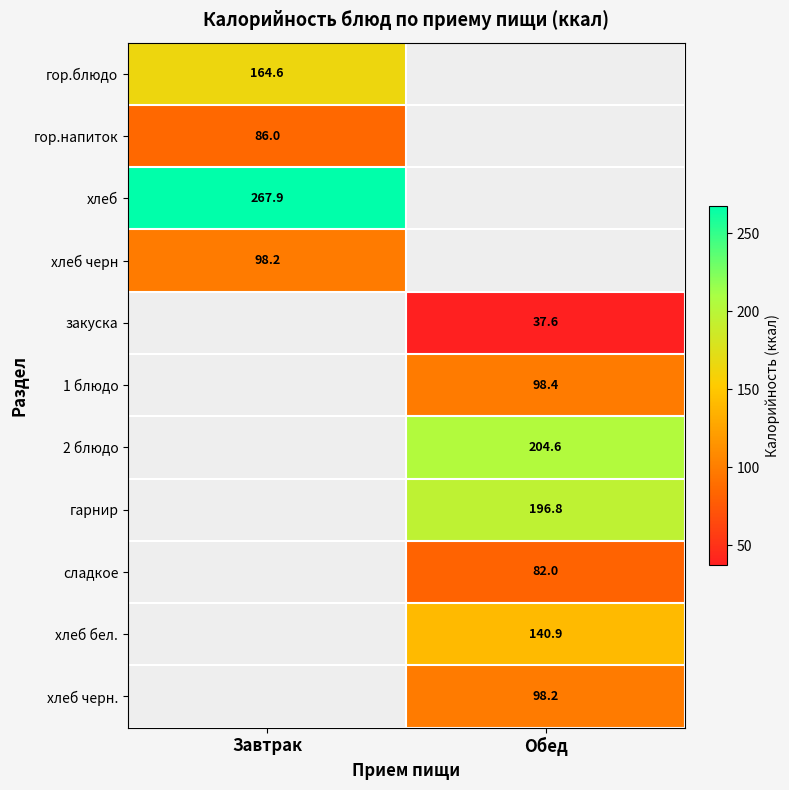

Count the number of categories in the chart.

2